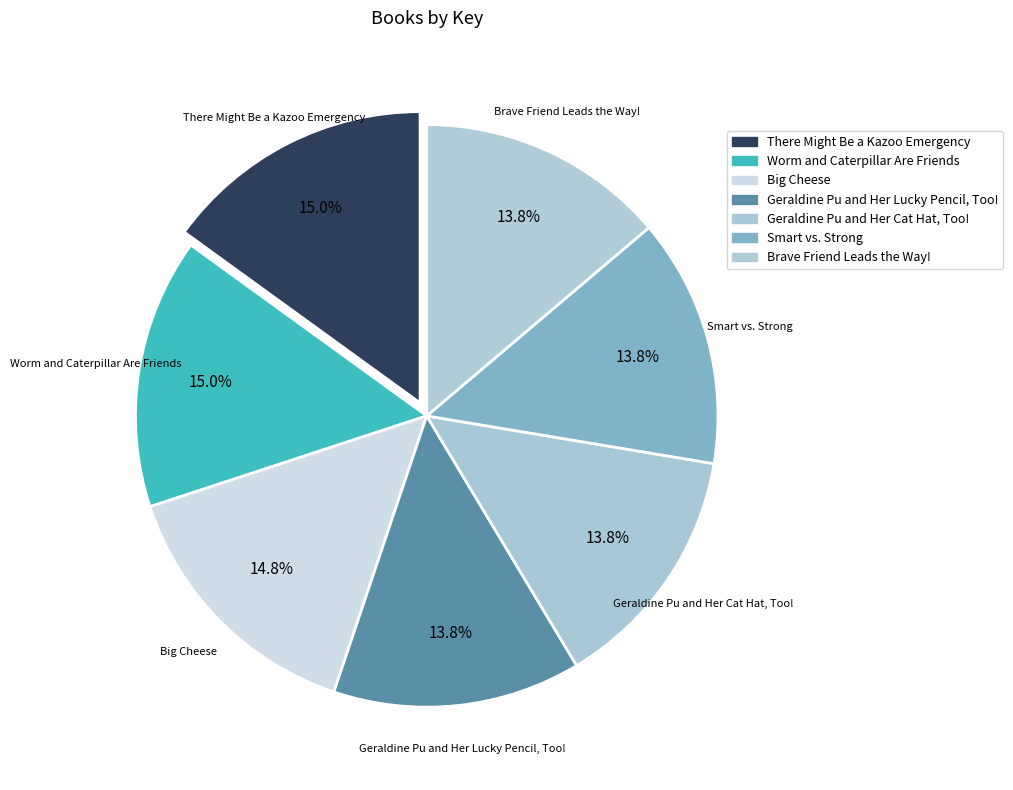

Count the number of slices in the pie.

7